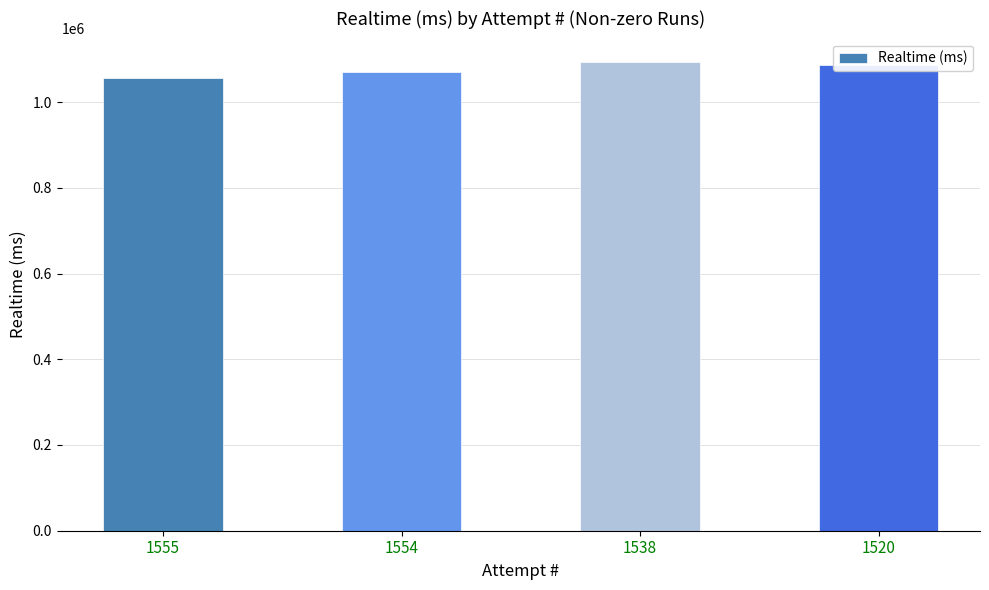

What is the change in value from 1538 to 1520?

-5873